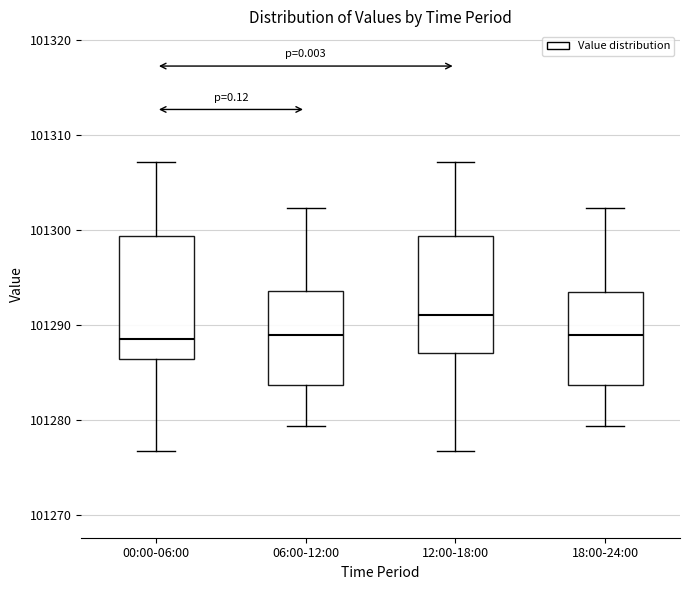

Where is the lower edge of the box for 00:00-06:00 on the y-axis? The values are not printed on the chart, so give them approximately, as read against the axis.

101286